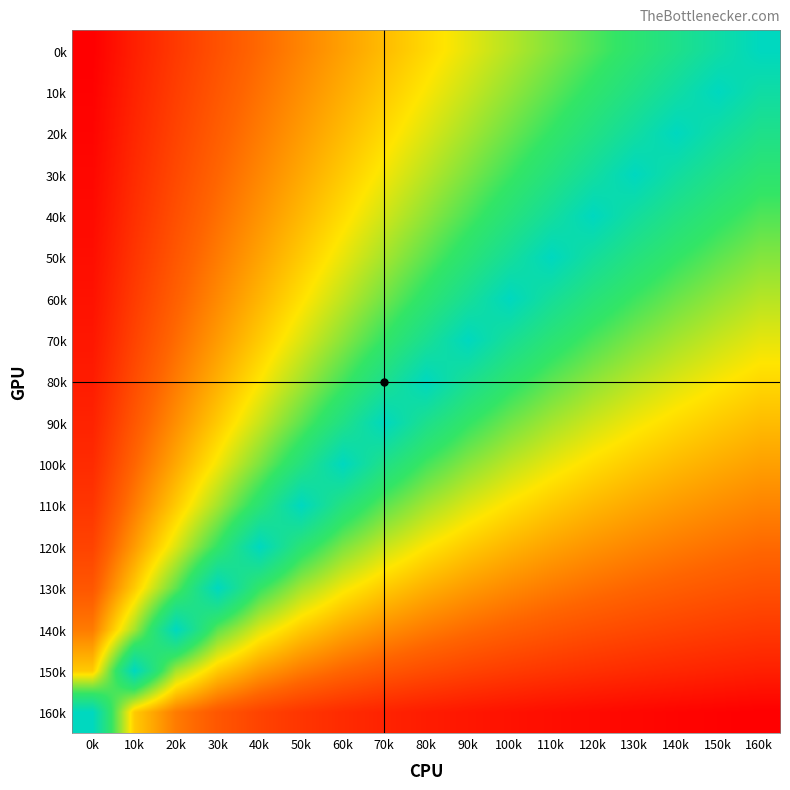

At which category does the chart reach its minimum across all series?

160k